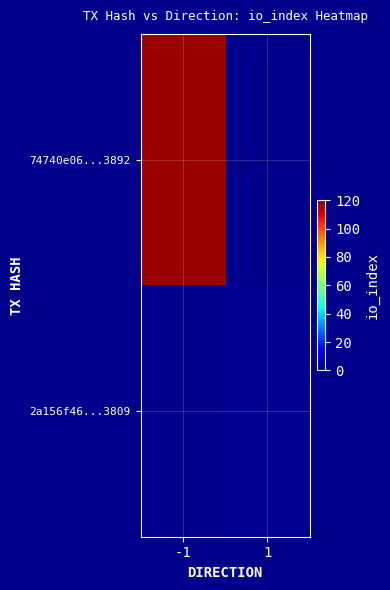

At how many categories does at least one series exceed 55?

1